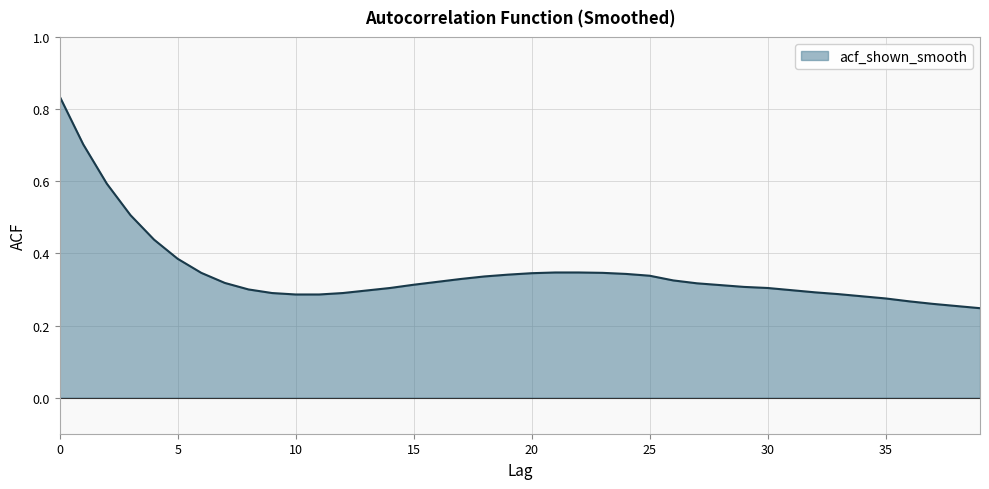

What is the difference between the maximum and minimum values?

0.6